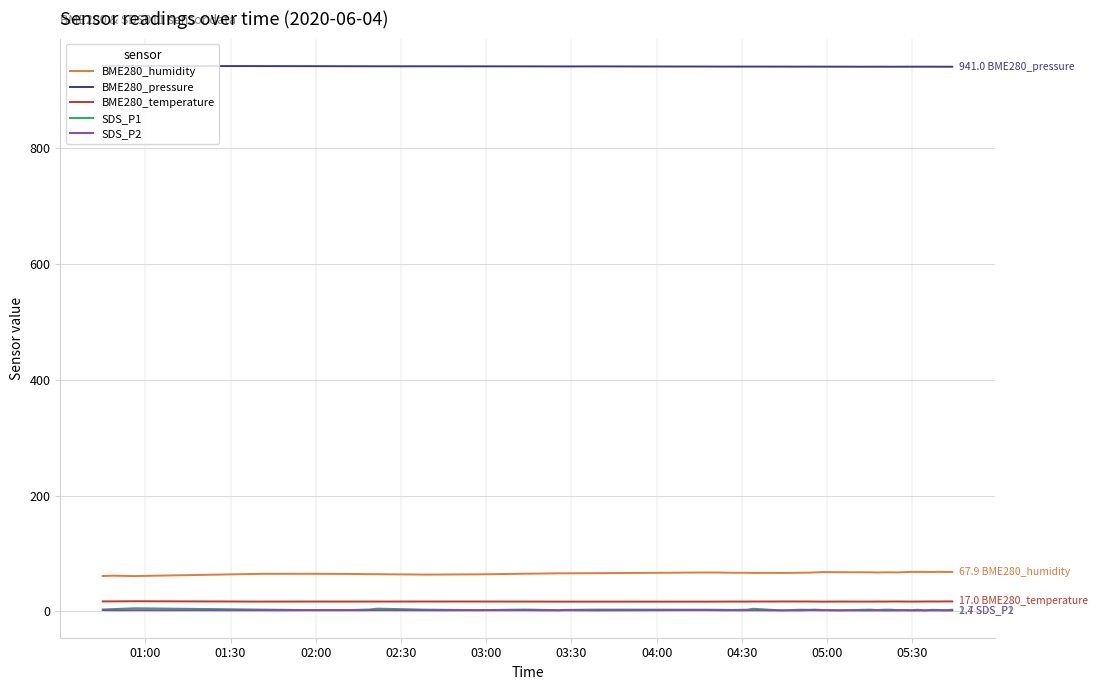

Does the chart display data point markers on the line(s)?

No